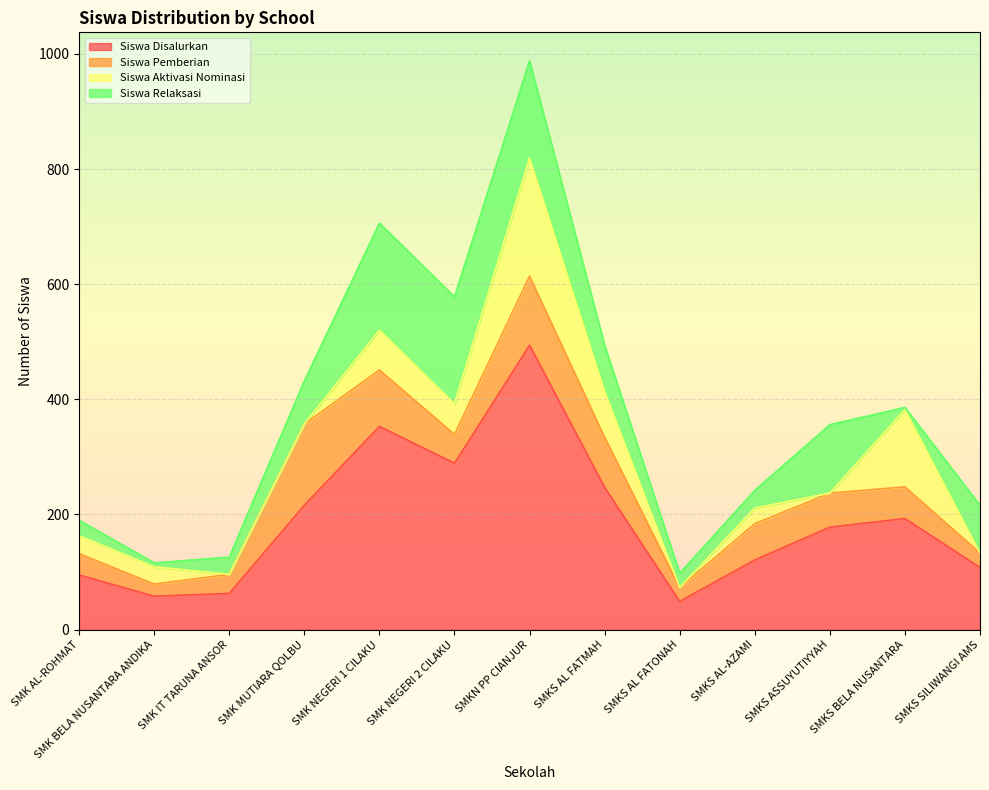

Where do Siswa Pemberian and Siswa Relaksasi first cross each other?

SMK MUTIARA QOLBU and SMK NEGERI 1 CILAKU